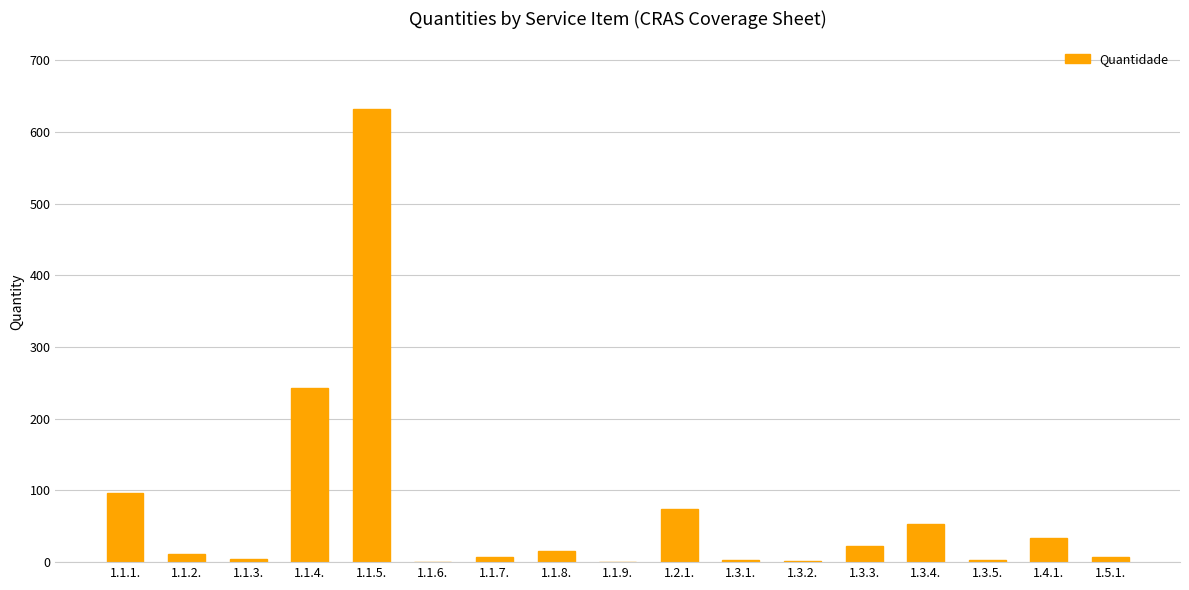

Between 1.1.6. and 1.1.2., which is larger?

1.1.2.